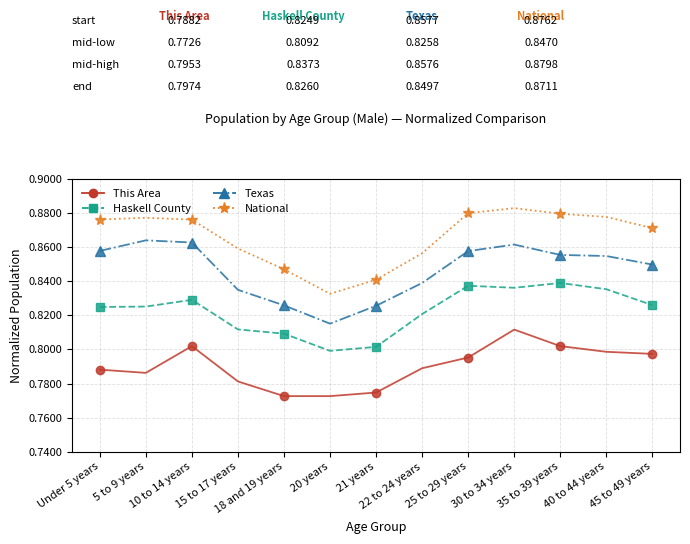

How many lines are shown in the chart?

4